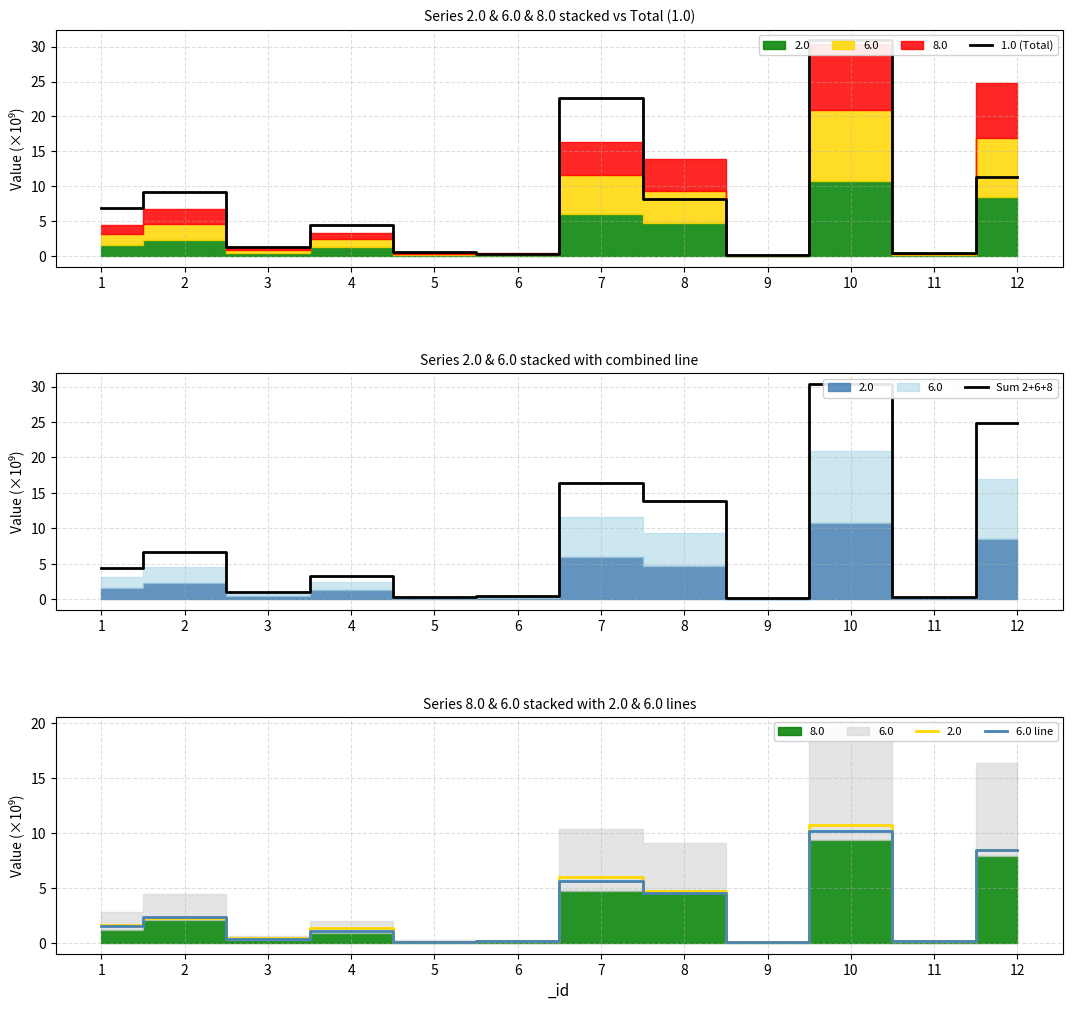

Is the value of 1.0 (Total) at 9 greater than the value of 6.0 line at 11?

Yes